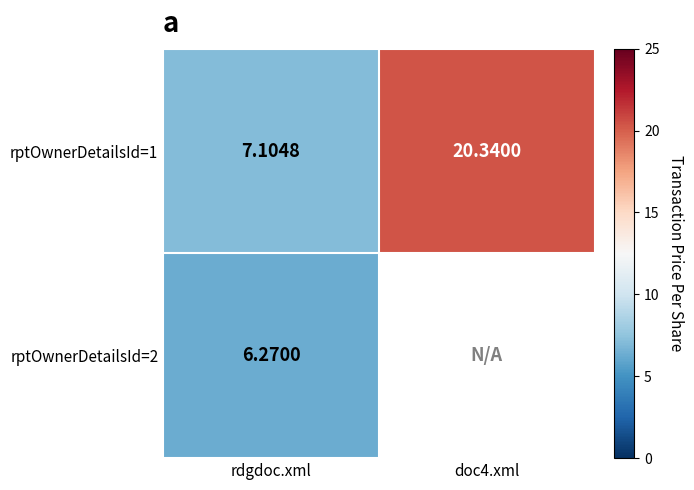

What is the difference between the rptOwnerDetailsId=1 values at doc4.xml and rdgdoc.xml?

13.2